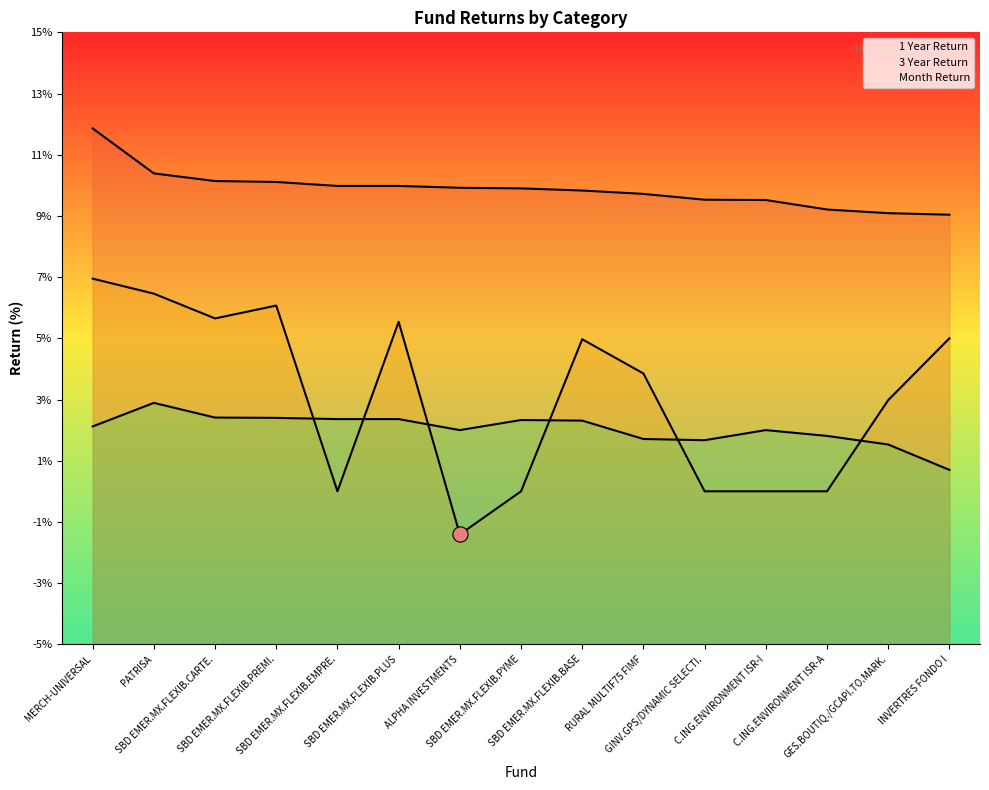

At which category is the sum across all series the highest?

MERCH-UNIVERSAL